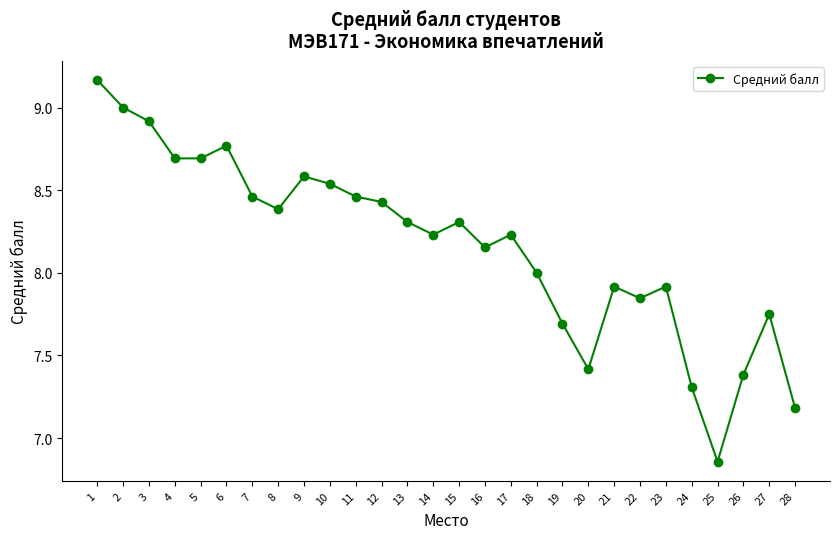

The value at 3 is 13.1. True or false?

False